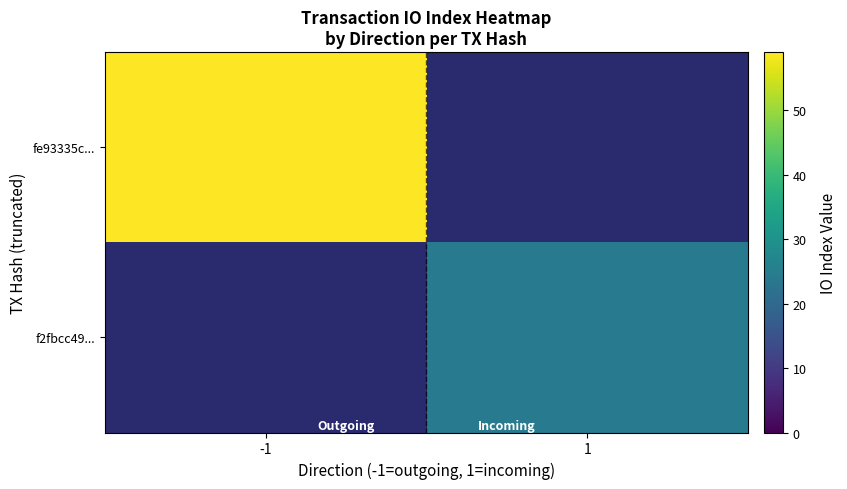

How many values in f2fbcc49... are above zero?

1